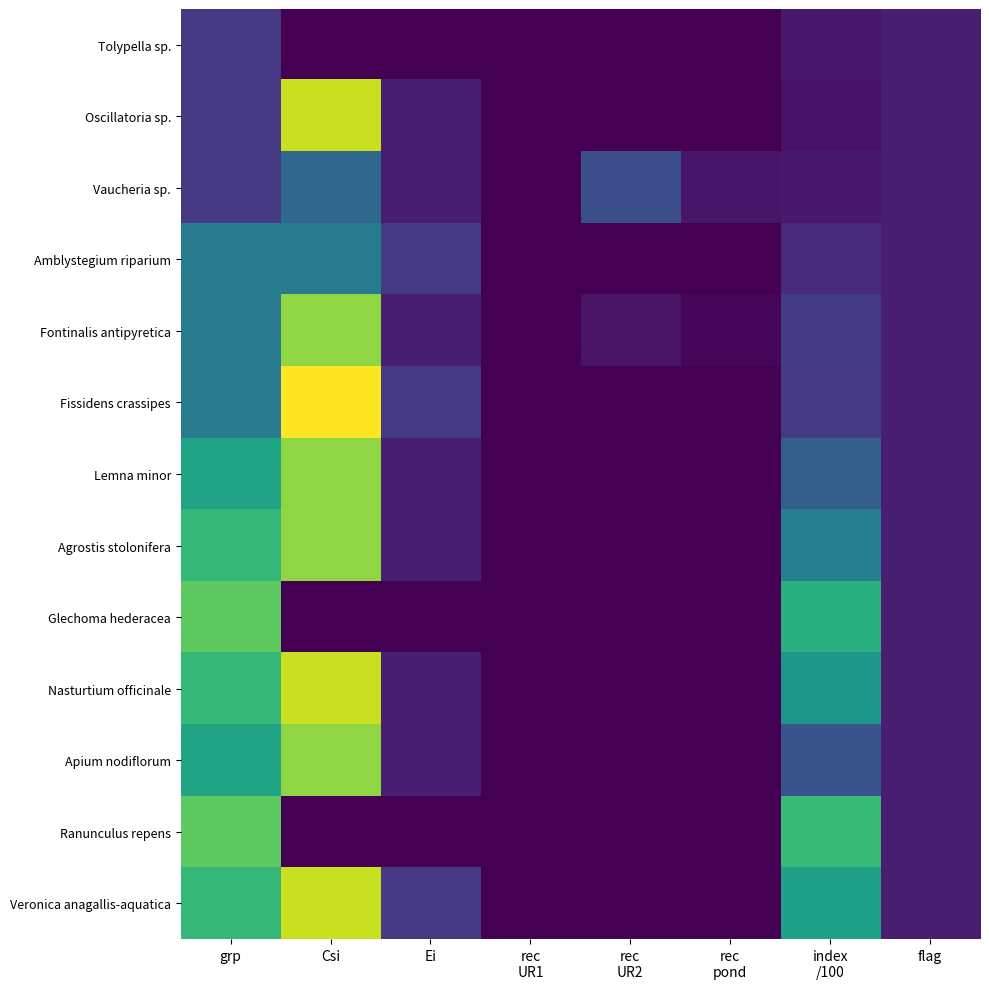

Reading right to left, extract all data points from this chart.

Tolypella sp.: flag=1.0	index
/100=0.8	rec
pond=0.0	rec
UR2=0.0	rec
UR1=0.0	Ei=0.0	Csi=0.0	grp=2.0
Oscillatoria sp.: flag=1.0	index
/100=0.6	rec
pond=0.0	rec
UR2=0.0	rec
UR1=0.0	Ei=1.0	Csi=11.0	grp=2.0
Vaucheria sp.: flag=1.0	index
/100=0.8	rec
pond=0.7	rec
UR2=2.9	rec
UR1=0.0	Ei=1.0	Csi=4.0	grp=2.0
Amblystegium riparium: flag=1.0	index
/100=1.5	rec
pond=0.0	rec
UR2=0.0	rec
UR1=0.0	Ei=2.0	Csi=5.0	grp=5.0
Fontinalis antipyretica: flag=1.0	index
/100=2.1	rec
pond=0.2	rec
UR2=0.6	rec
UR1=0.0	Ei=1.0	Csi=10.0	grp=5.0
Fissidens crassipes: flag=1.0	index
/100=2.0	rec
pond=0.0	rec
UR2=0.0	rec
UR1=0.0	Ei=2.0	Csi=12.0	grp=5.0
Lemna minor: flag=1.0	index
/100=3.6	rec
pond=0.0	rec
UR2=0.0	rec
UR1=0.0	Ei=1.0	Csi=10.0	grp=7.0
Agrostis stolonifera: flag=1.0	index
/100=5.2	rec
pond=0.0	rec
UR2=0.0	rec
UR1=0.0	Ei=1.0	Csi=10.0	grp=8.0
Glechoma hederacea: flag=1.0	index
/100=7.6	rec
pond=0.0	rec
UR2=0.0	rec
UR1=0.0	Ei=0.0	Csi=0.0	grp=9.0
Nasturtium officinale: flag=1.0	index
/100=6.3	rec
pond=0.0	rec
UR2=0.0	rec
UR1=0.0	Ei=1.0	Csi=11.0	grp=8.0
Apium nodiflorum: flag=1.0	index
/100=3.1	rec
pond=0.0	rec
UR2=0.0	rec
UR1=0.0	Ei=1.0	Csi=10.0	grp=7.0
Ranunculus repens: flag=1.0	index
/100=8.1	rec
pond=0.0	rec
UR2=0.0	rec
UR1=0.0	Ei=0.0	Csi=0.0	grp=9.0
Veronica anagallis-aquatica: flag=1.0	index
/100=6.9	rec
pond=0.0	rec
UR2=0.0	rec
UR1=0.0	Ei=2.0	Csi=11.0	grp=8.0